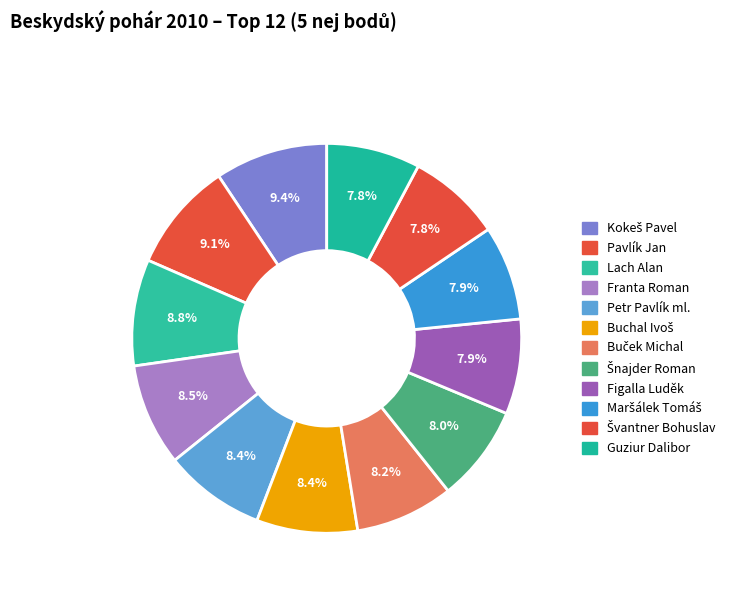

Does any single category account for the majority?

No